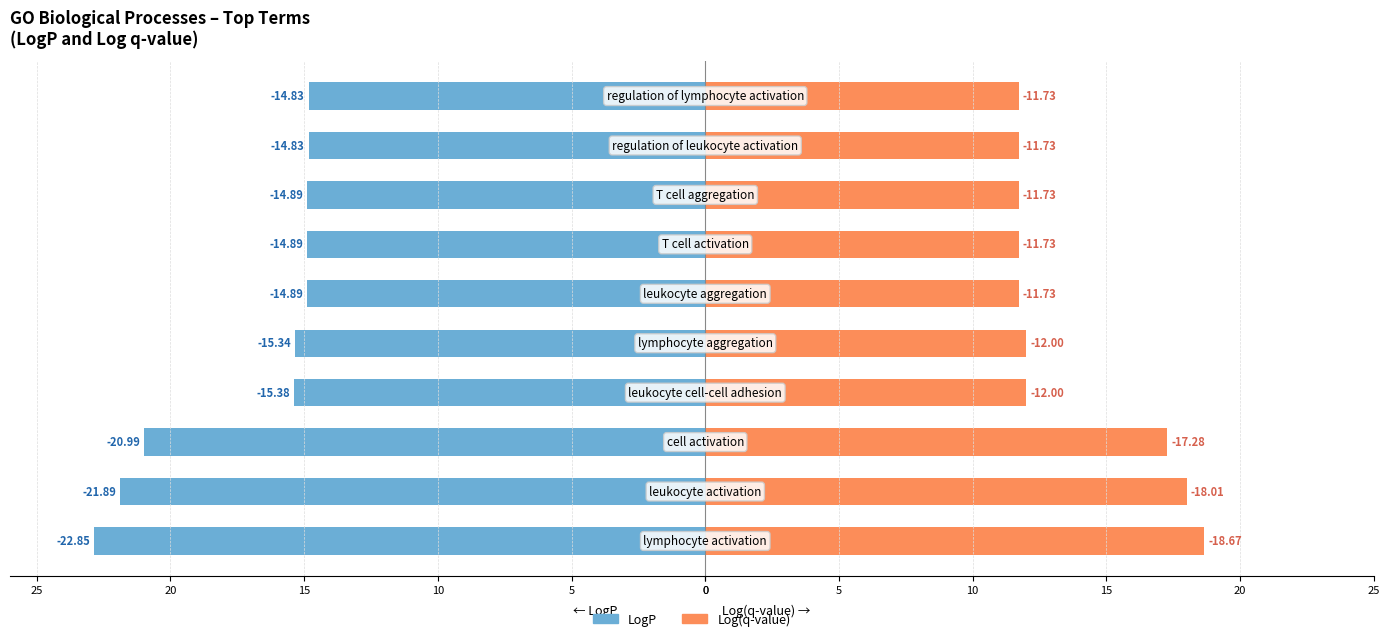

What is the difference between the maximum and second lowest values in the Log(q-value) series?

6.9